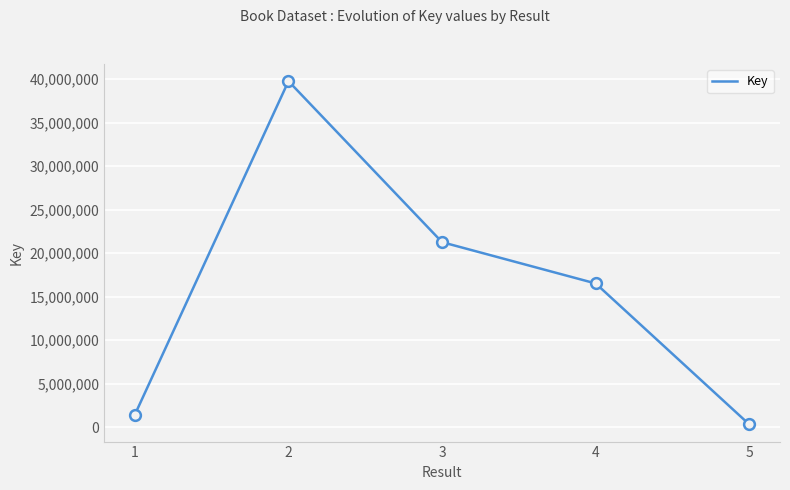

Which has a higher value, 1 or 3?

3